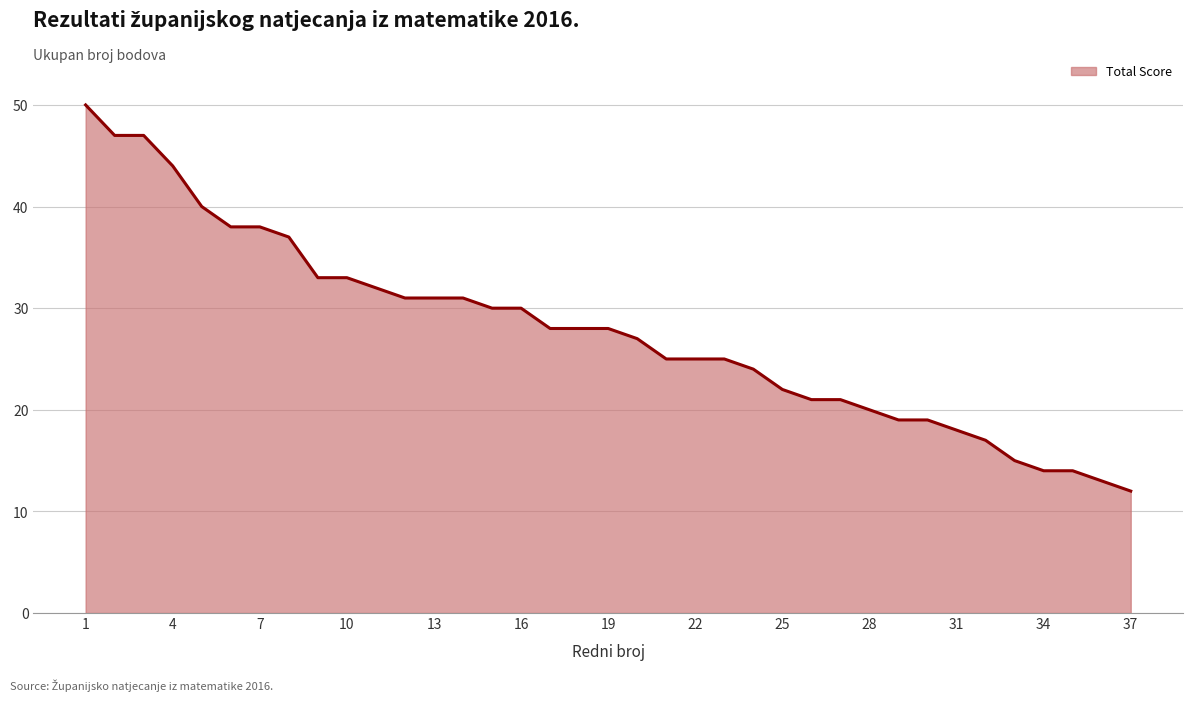

What is the difference between the maximum and minimum values?

38